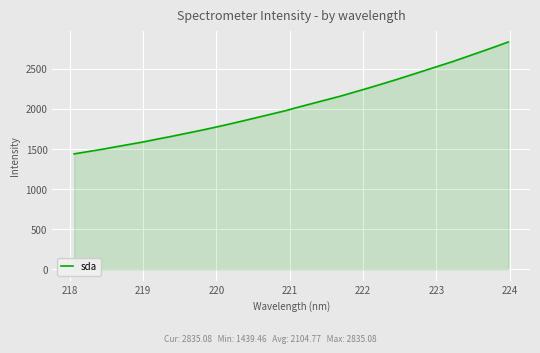

What is the maximum value shown in the chart?

2835.1